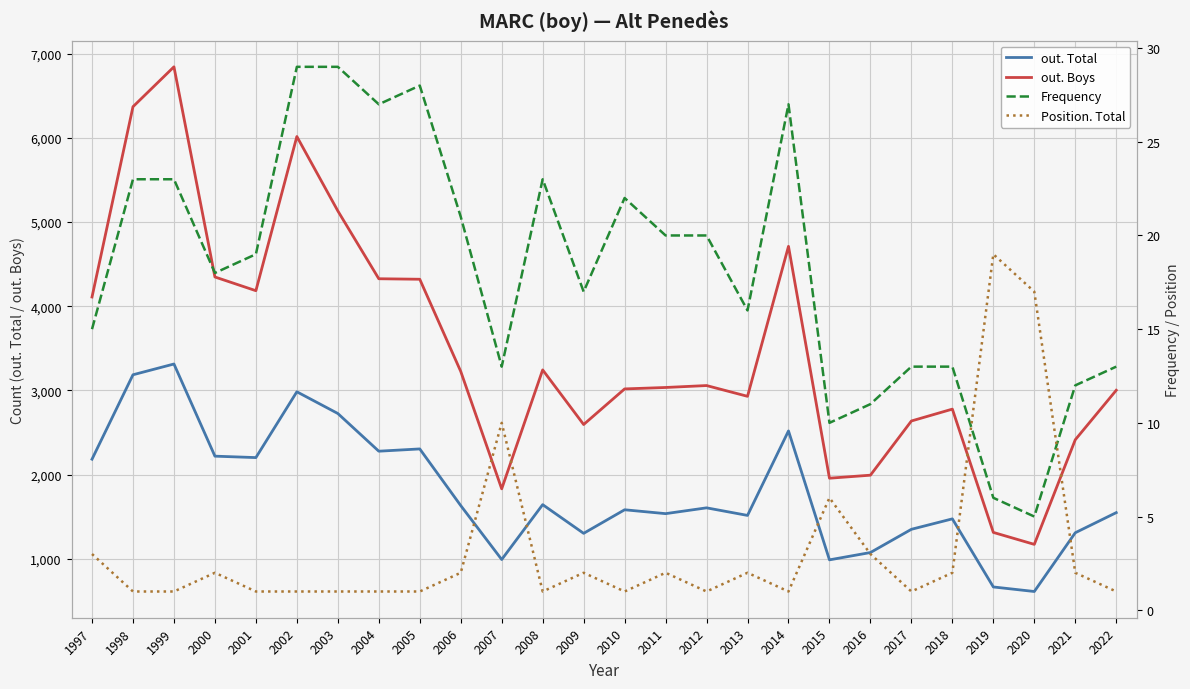

At which category is the sum across all series the highest?

1999